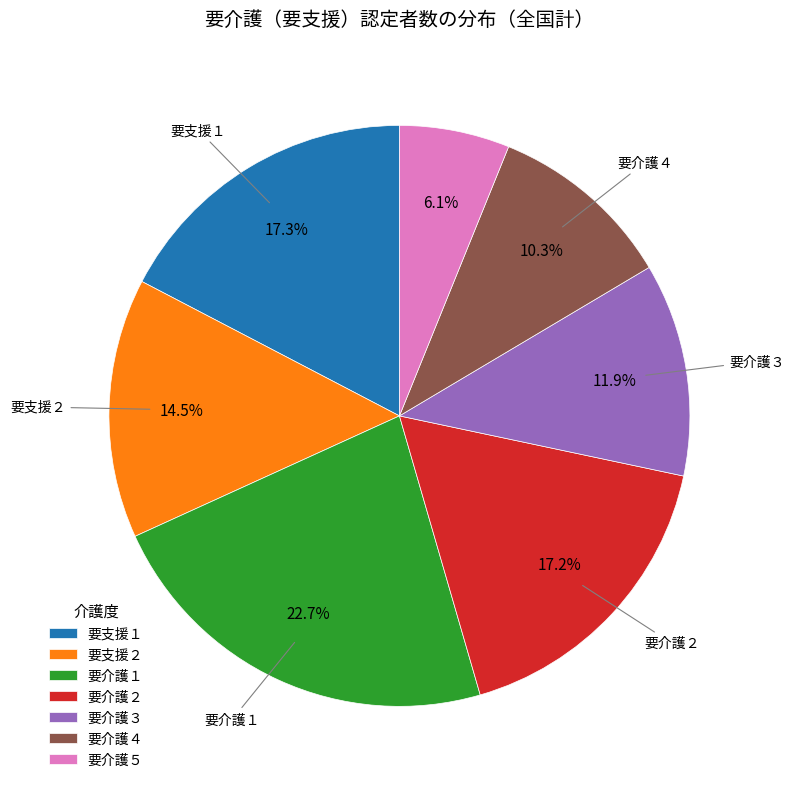

Which has a higher value, 要介護３ or 要介護４?

要介護３